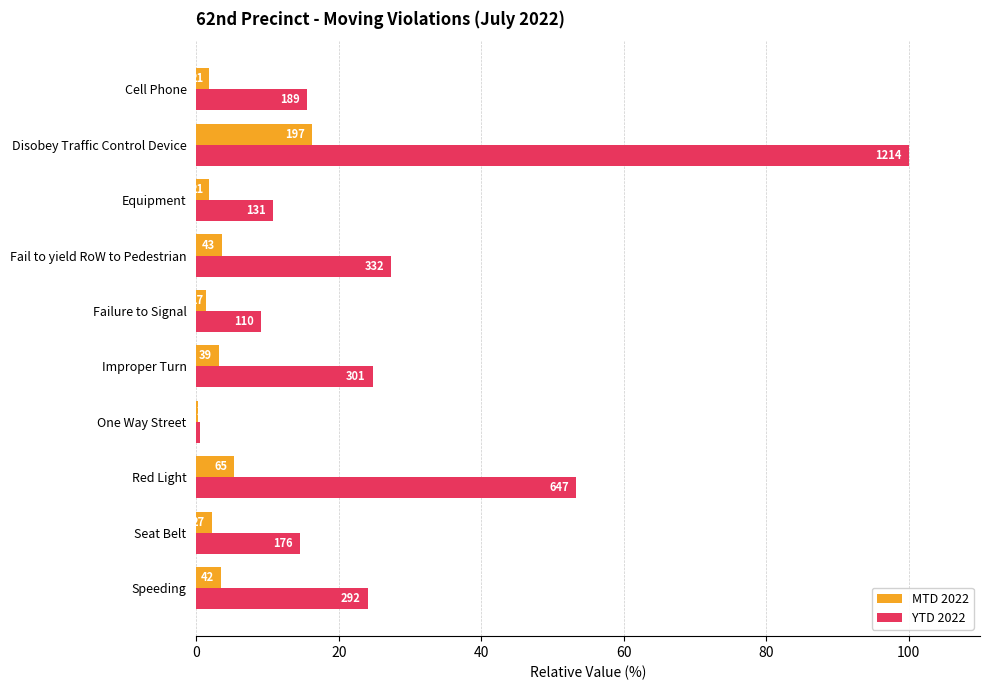

Reading left to right, list all the values displayed in this chart.

YTD 2022: 15.6	100.0	10.8	27.3	9.1	24.8	0.6	53.3	14.5	24.1
MTD 2022: 1.7	16.2	1.7	3.5	1.4	3.2	0.2	5.4	2.2	3.5